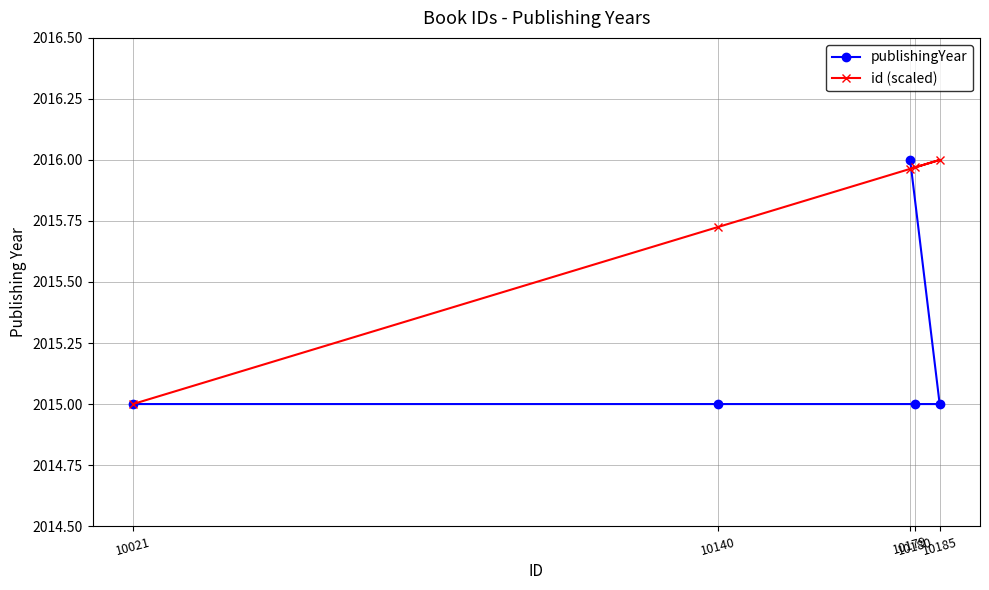

The value of id (scaled) at 10185 is 703.6. True or false?

False